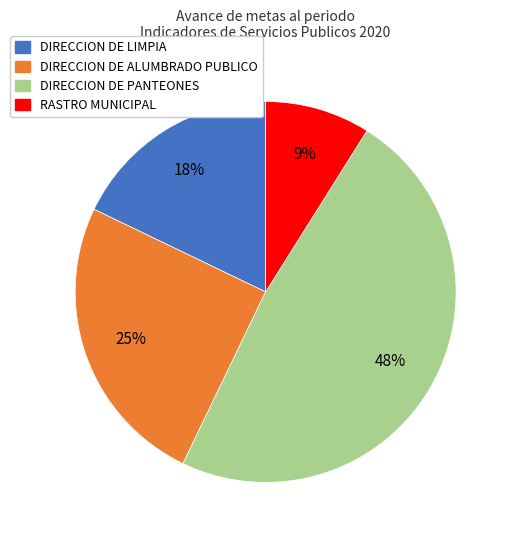

To the nearest percent, what is the average slice percentage?

25%